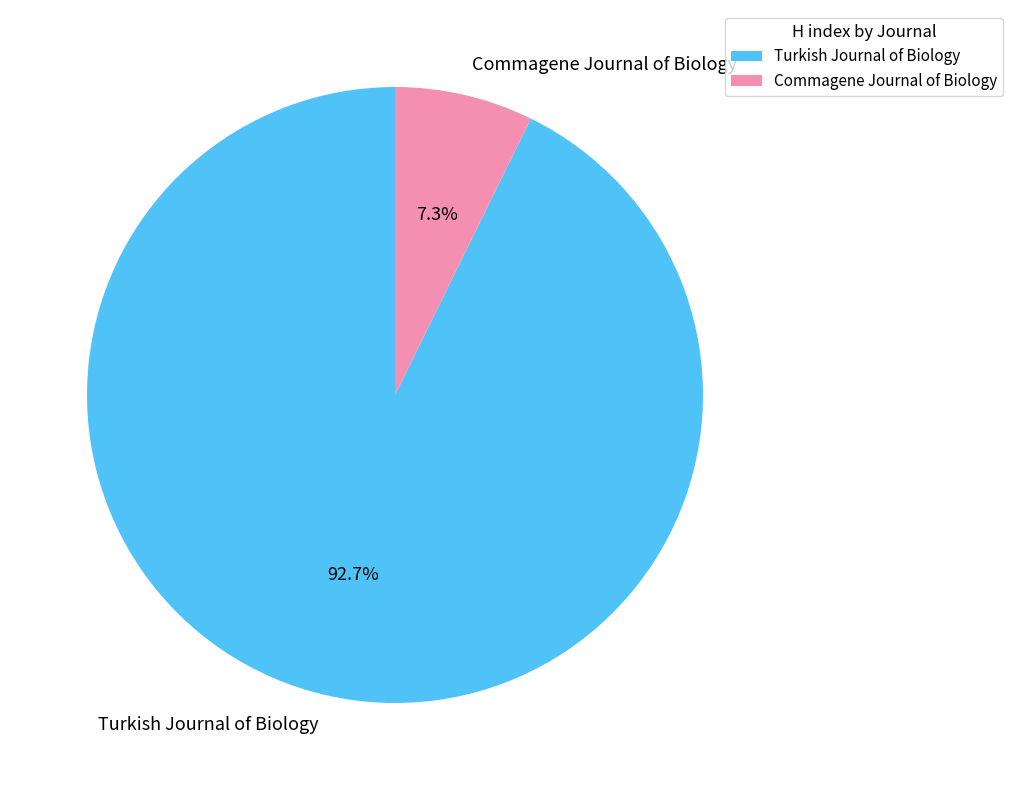

Rank the categories by value from lowest to highest.

Commagene Journal of Biology, Turkish Journal of Biology